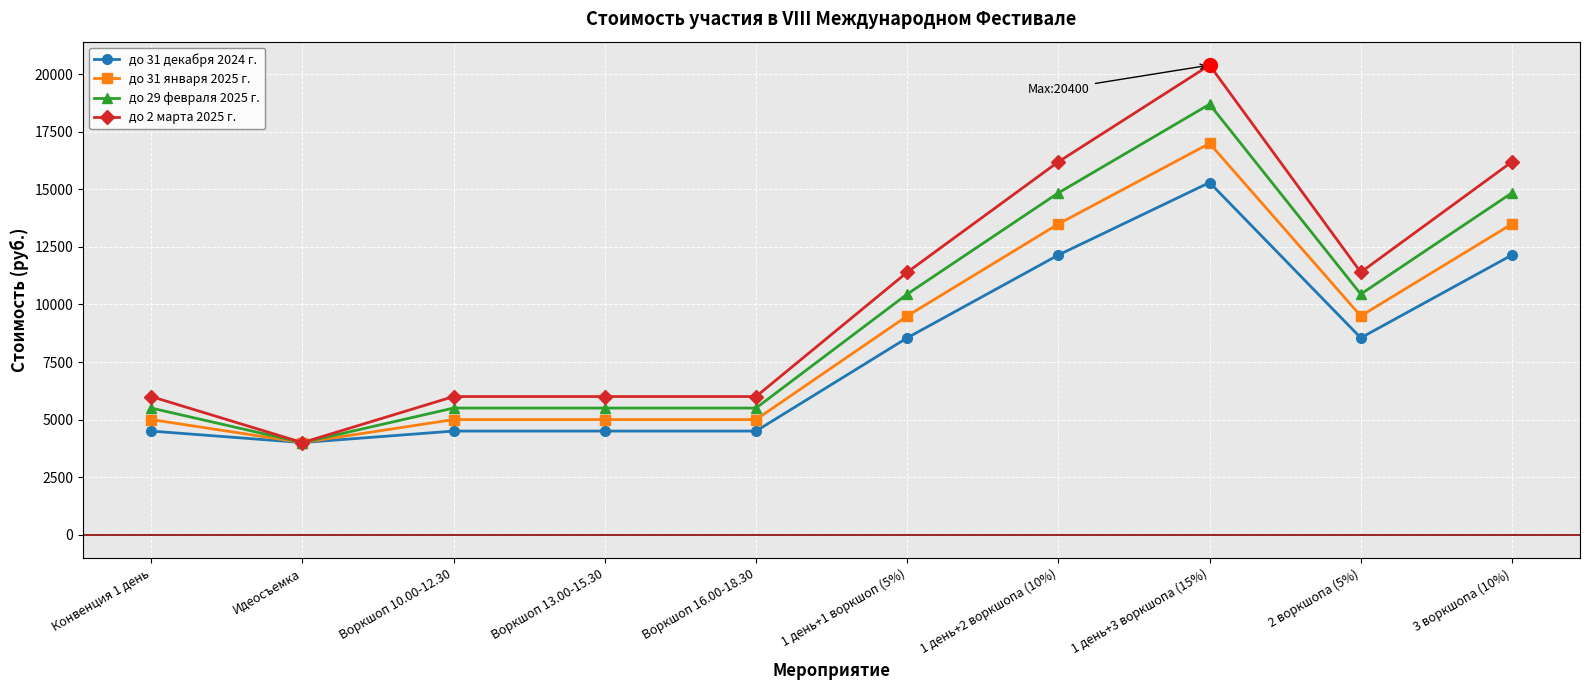

Which category has the highest value across all series?

1 день+3 воркшопа (15%)